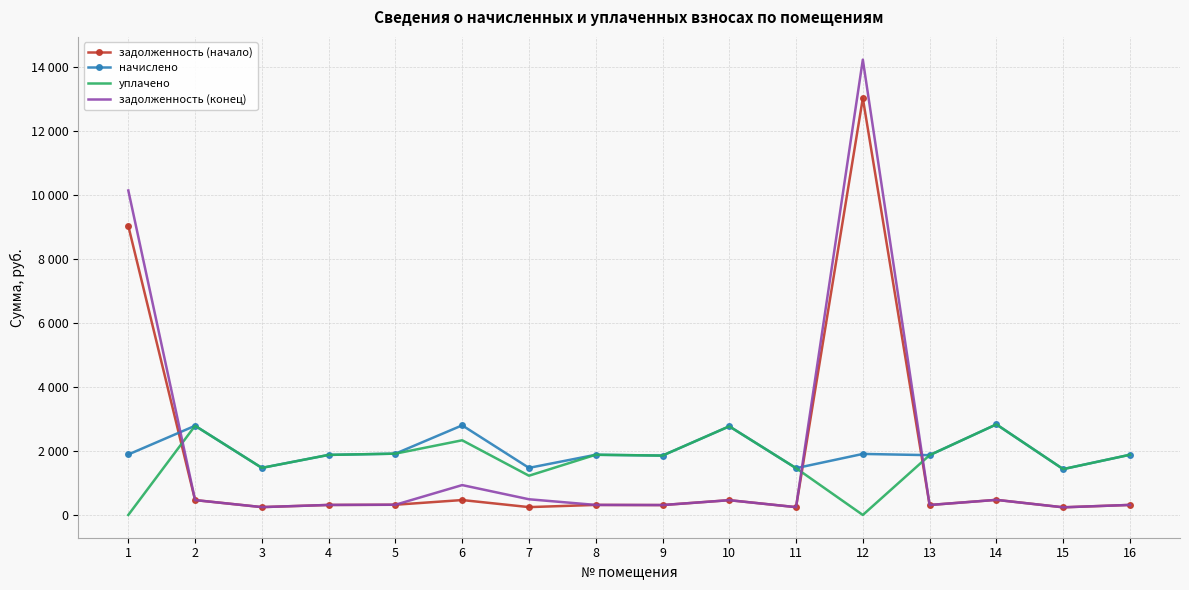

List the series in order of their overall mean, lowest first.

задолженность (начало), уплачено, задолженность (конец), начислено